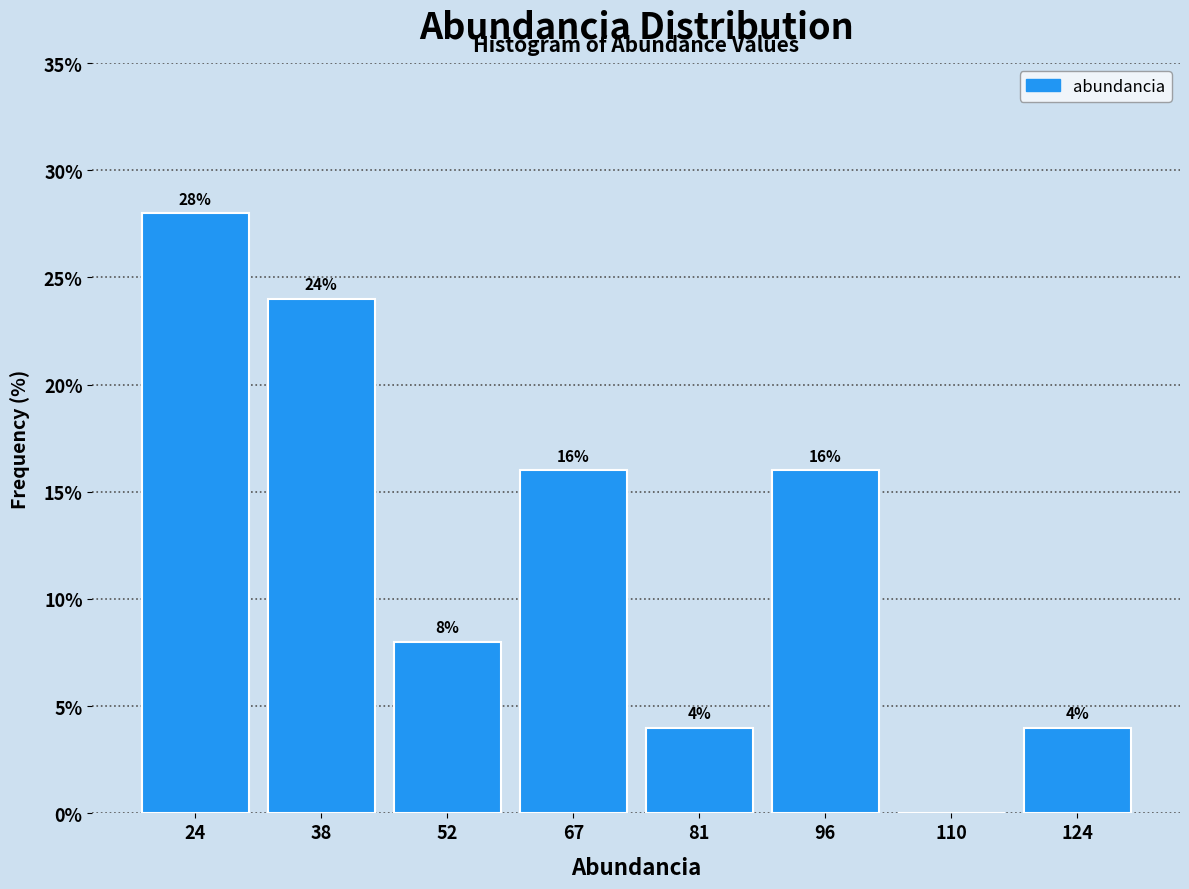

Which range on the x-axis has the tallest bar?

18 to 32